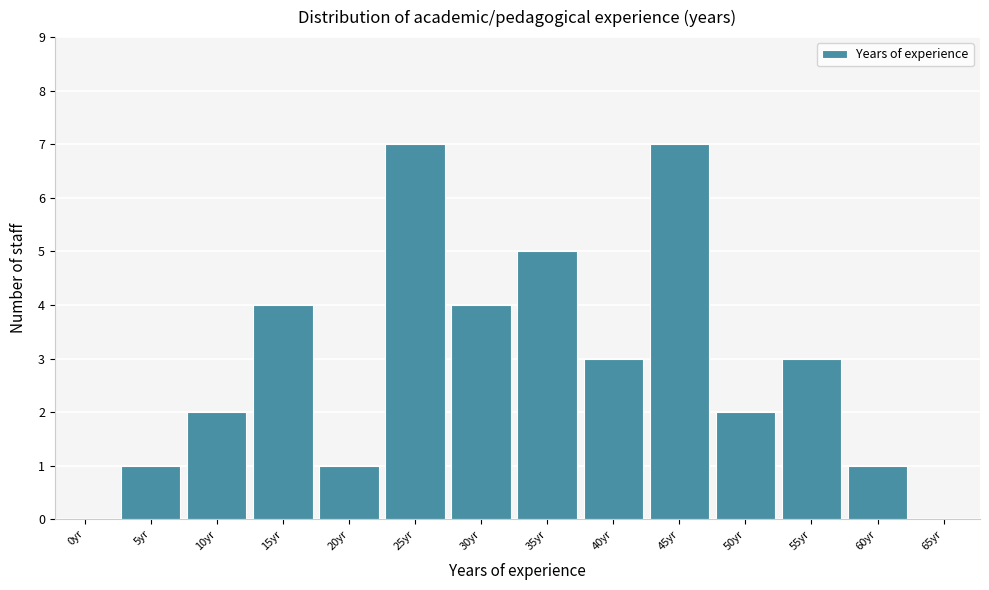

Reading left to right, list all the values displayed in this chart.

0yr=0	5yr=1	10yr=2	15yr=4	20yr=1	25yr=7	30yr=4	35yr=5	40yr=3	45yr=7	50yr=2	55yr=3	60yr=1	65yr=0